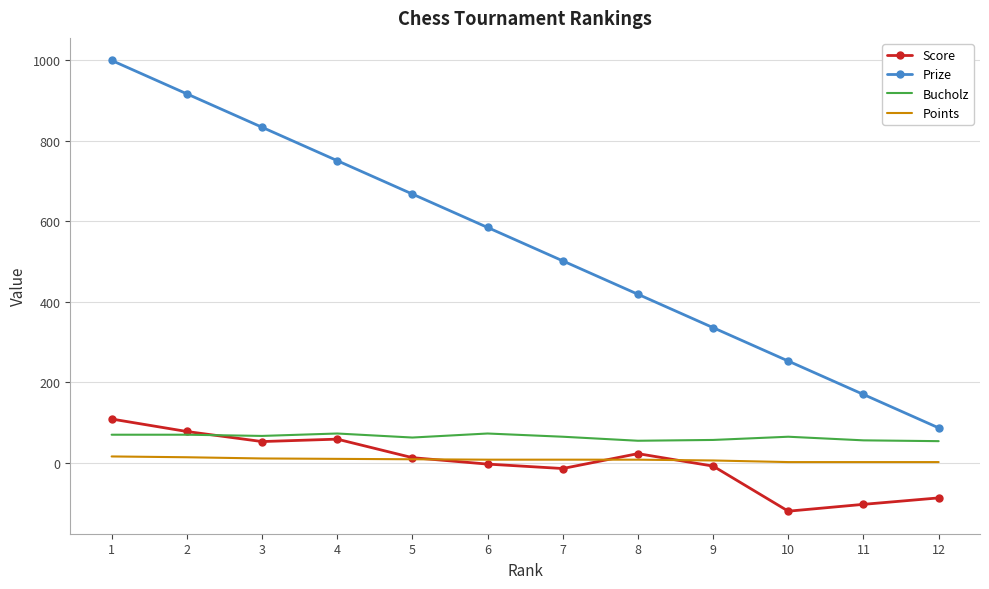

True or false: Score and Bucholz cross at least once.

True